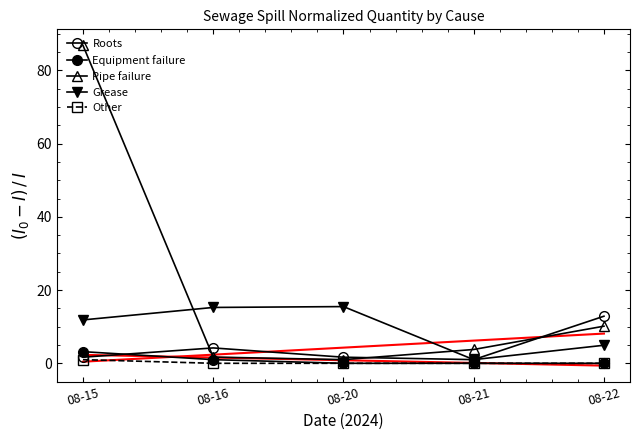

What is the difference between the Grease values at 08-16 and 08-20?

0.2